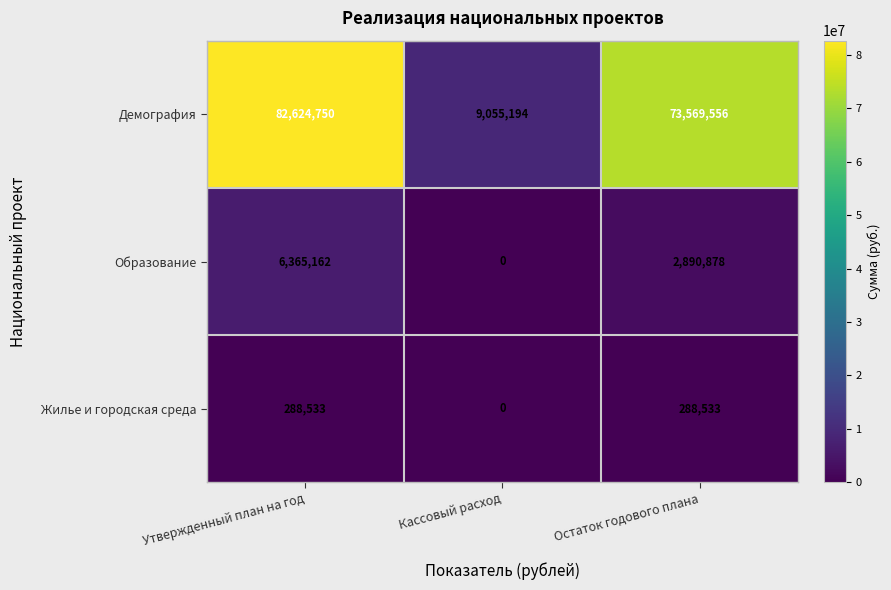

Which series changed the most between Утвержденный план на год and Остаток годового плана?

Демография